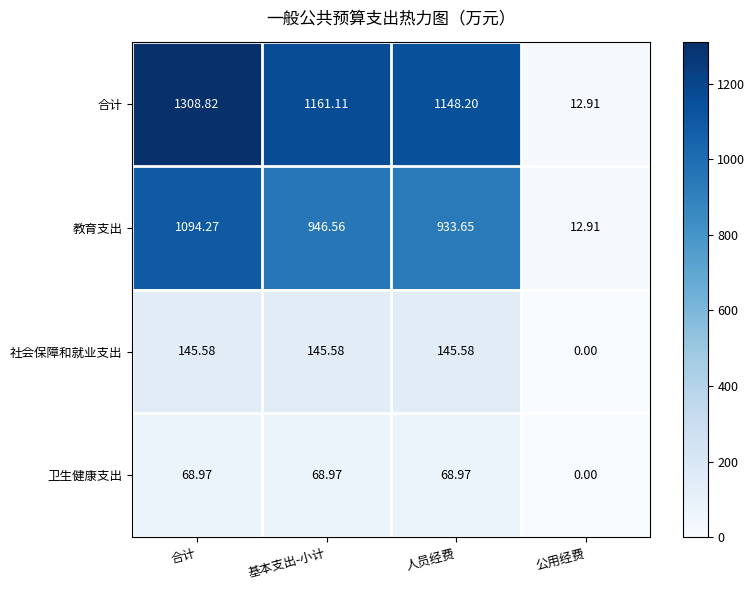

How many data points does each series have?

4